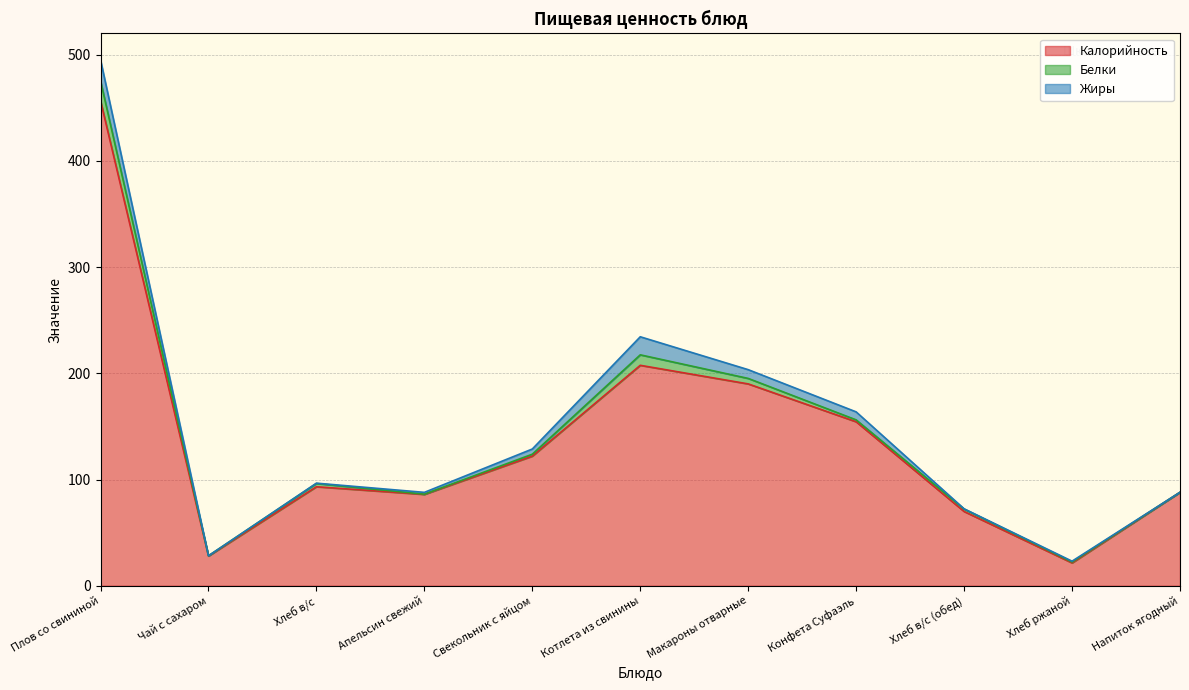

What is the difference between the maximum and minimum values in the Жиры series?

19.7